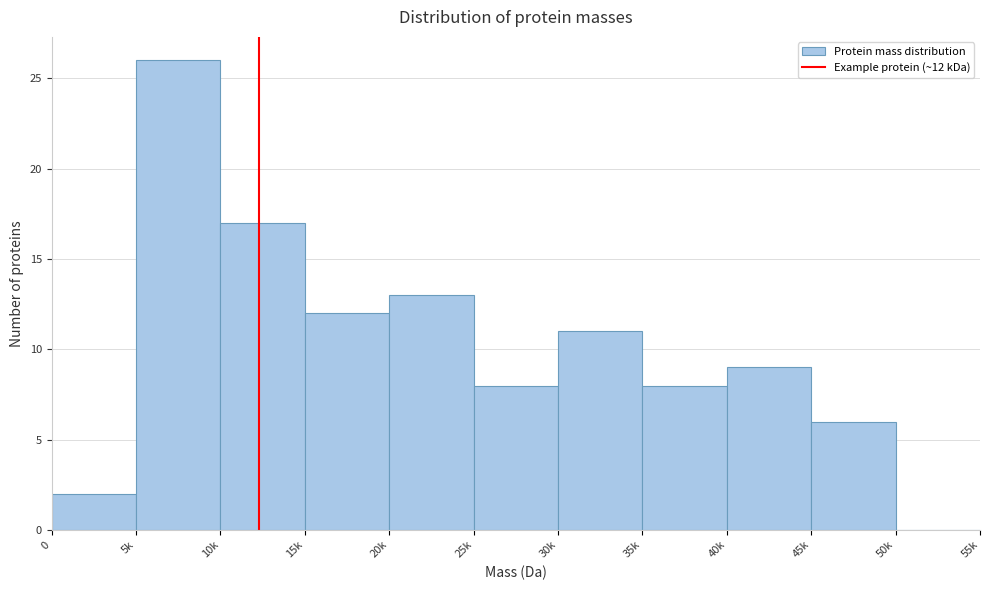

Reading left to right, what are all the values shown in this chart?

0=2	5k=26	10k=17	15k=12	20k=13	25k=8	30k=11	35k=8	40k=9	45k=6	50k=0